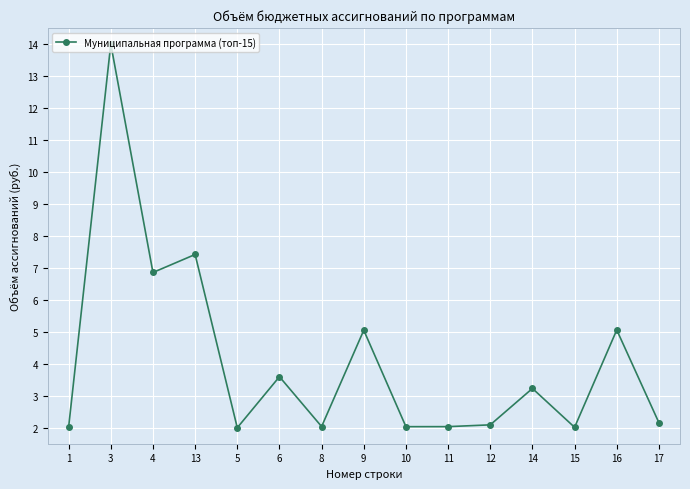

What is the difference between the maximum and minimum values?

12.0